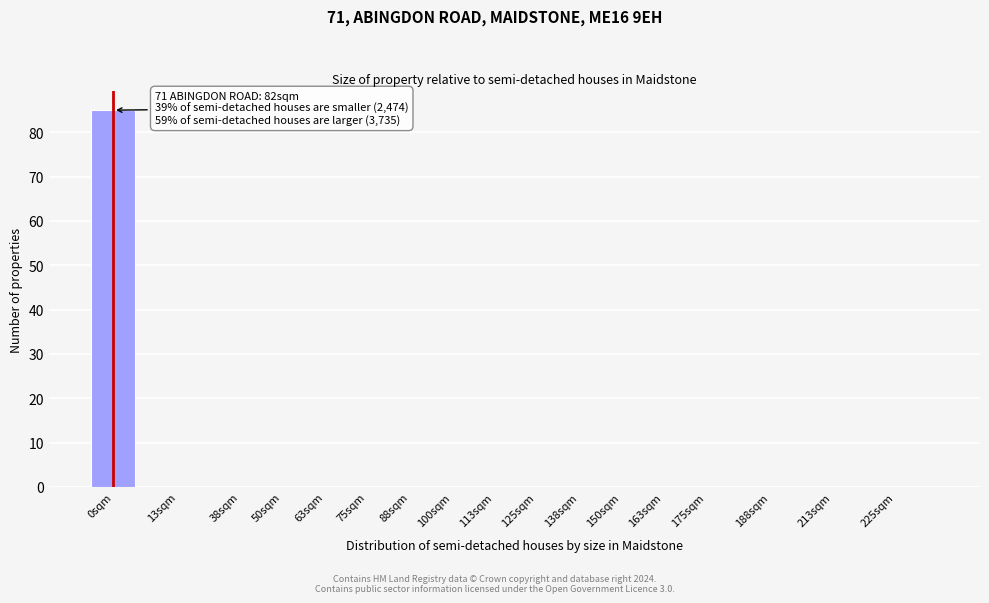

Reading right to left, transcribe all the data shown in this chart.

225sqm=0	213sqm=0	188sqm=0	175sqm=0	163sqm=0	150sqm=0	138sqm=0	125sqm=0	113sqm=0	100sqm=0	88sqm=0	75sqm=0	63sqm=0	50sqm=0	38sqm=0	13sqm=0	0sqm=85